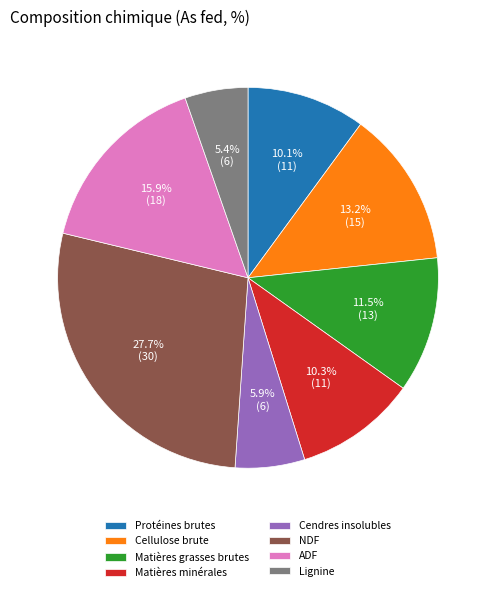

Is there any slice that represents more than half of the pie?

No